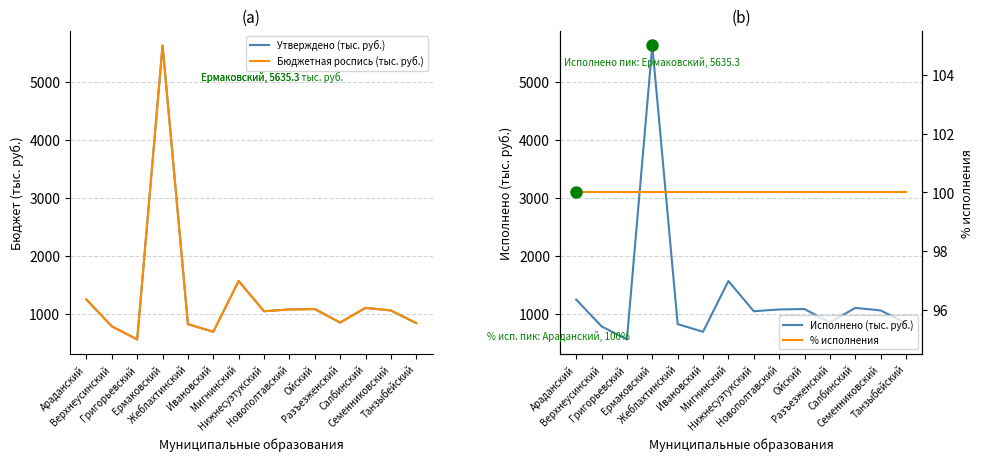

True or false: Исполнено (тыс. руб.) has a value of 2536.0 at Мигнинский.

False